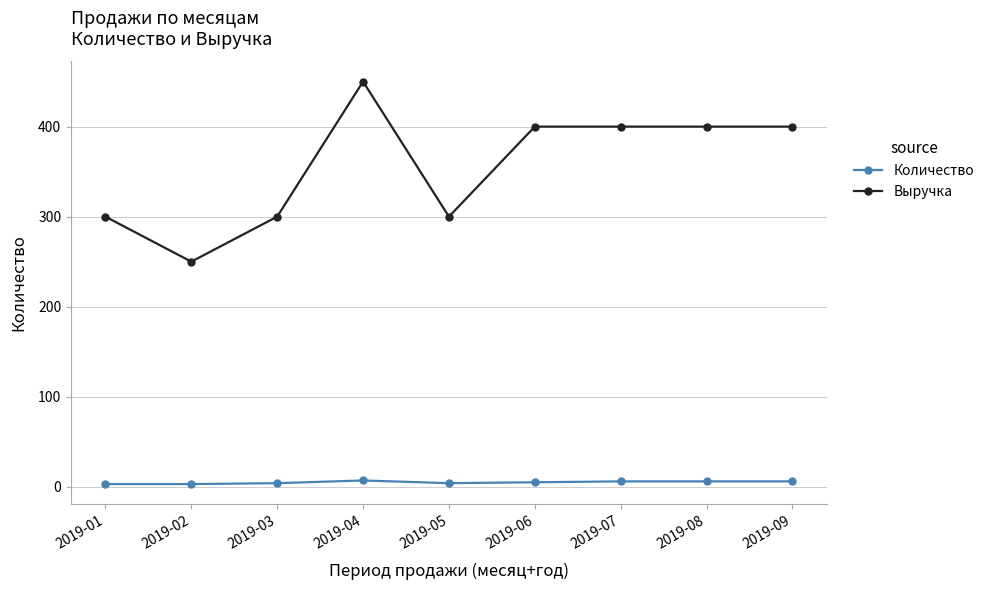

At how many categories does at least one series exceed 18?

9